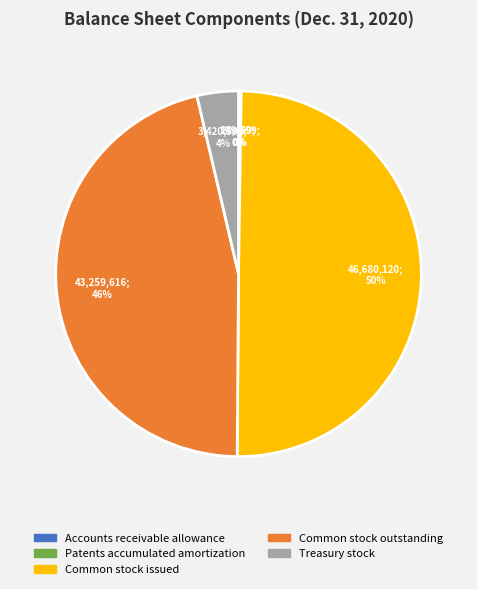

To the nearest percent, what portion does Common stock outstanding represent?

46%